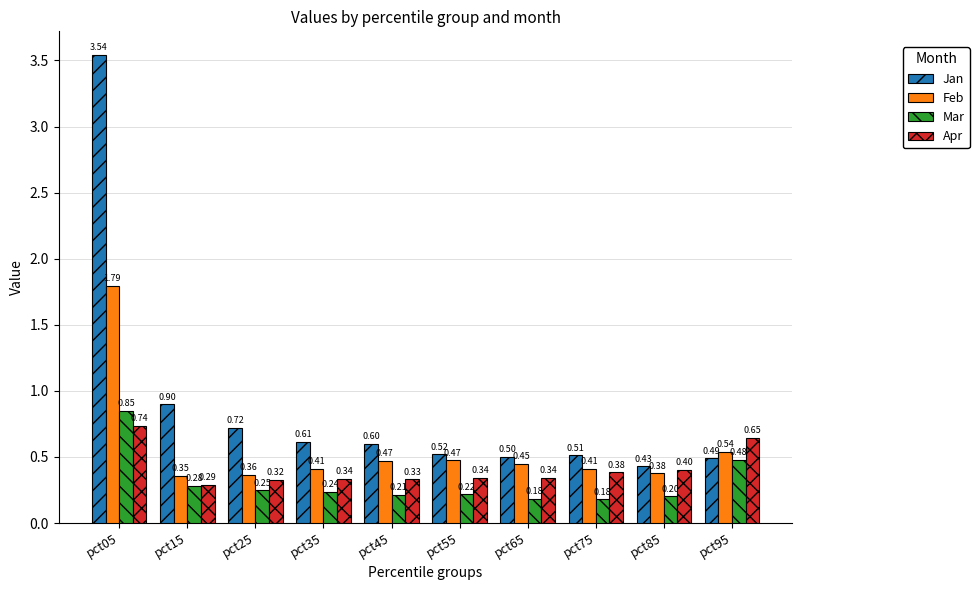

Which series has the widest spread of values?

Jan